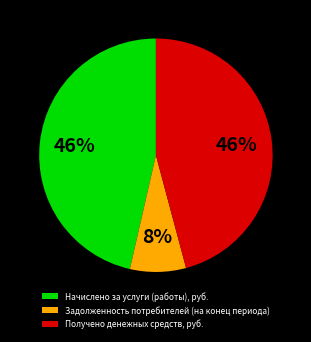

How many segments does this pie chart have?

3